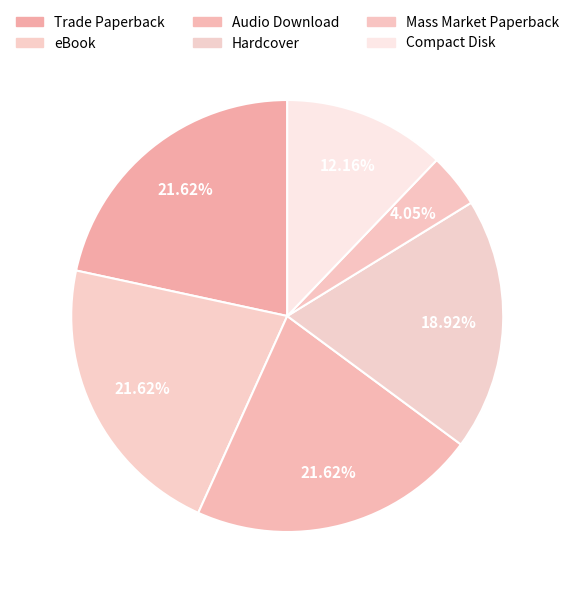

Do Compact Disk and eBook together represent more than half of the pie?

No